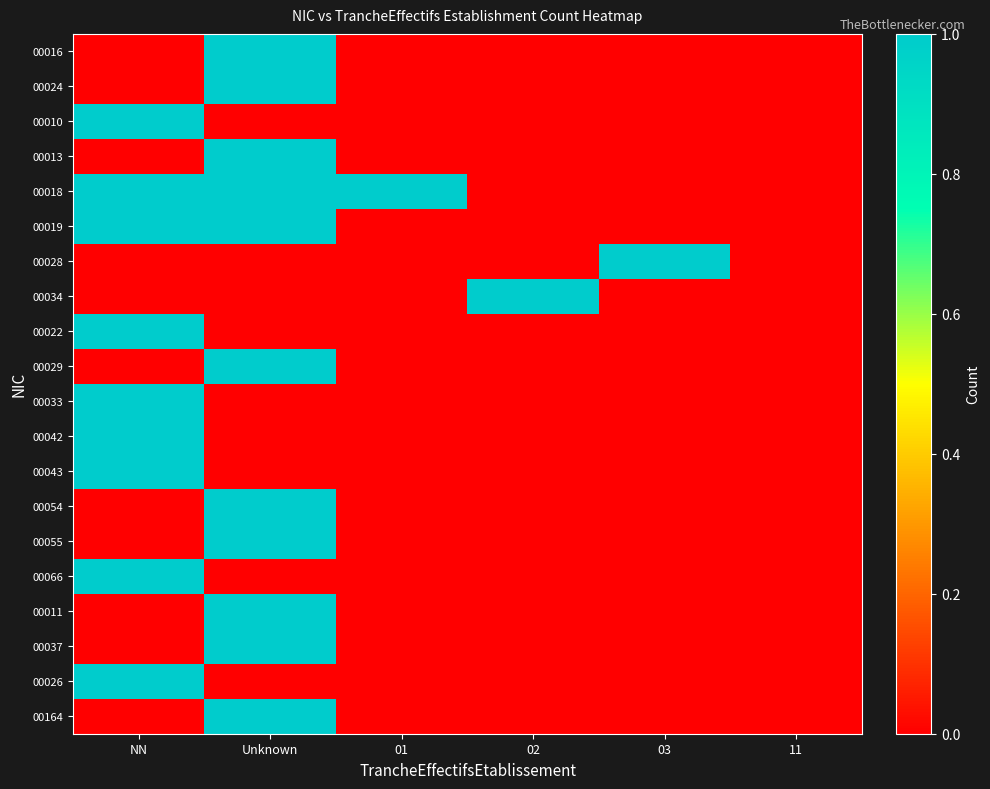

What is the spread (max minus min) of values at 02?

1